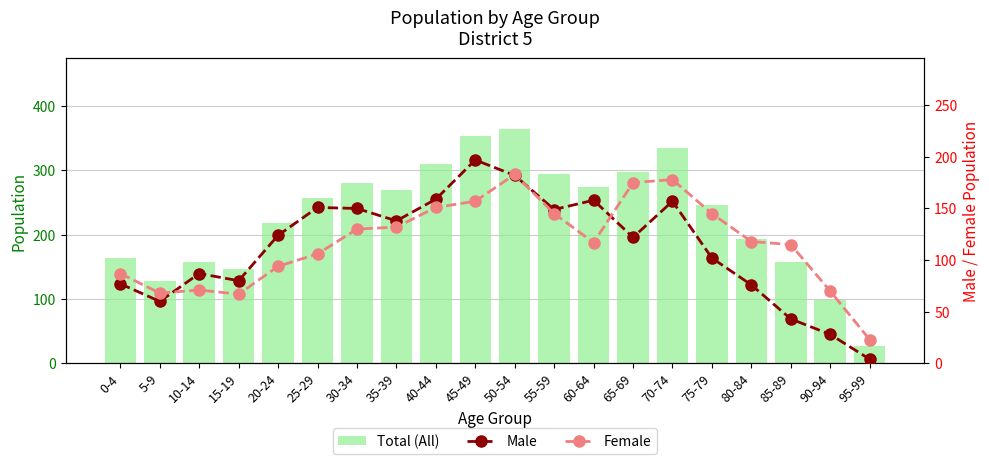

What is the difference between the Total (All) values at 45-49 and 75-79?

107